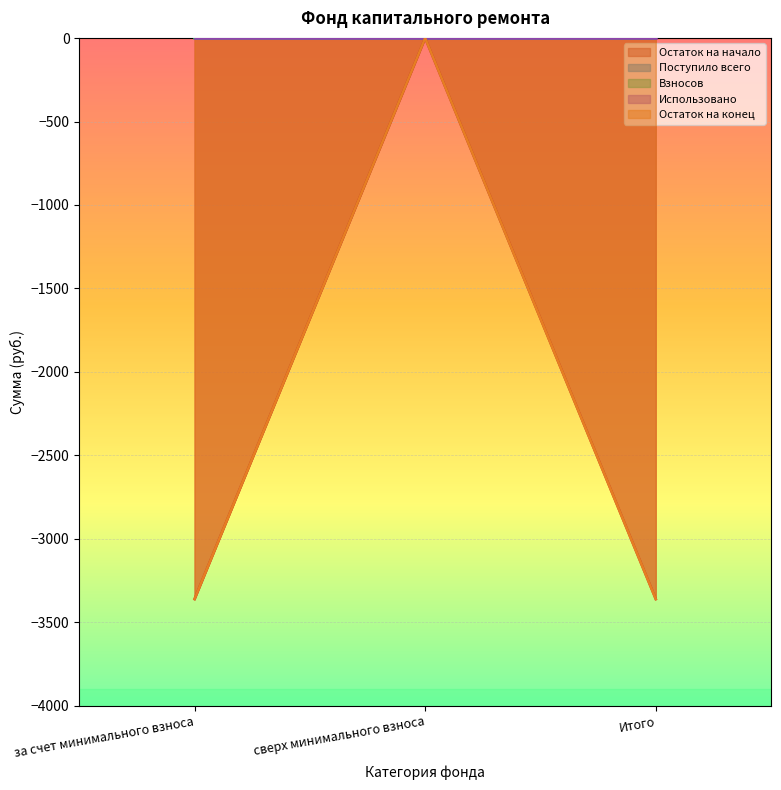

What is the label of the 2nd point from the left?

сверх минимального взноса